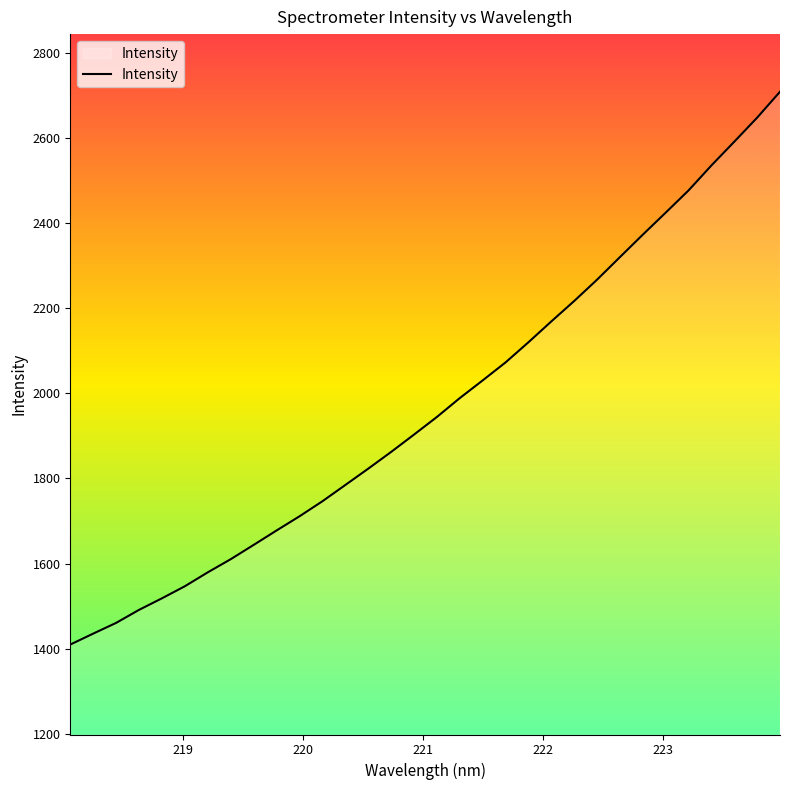

What is the average value?

1971.6